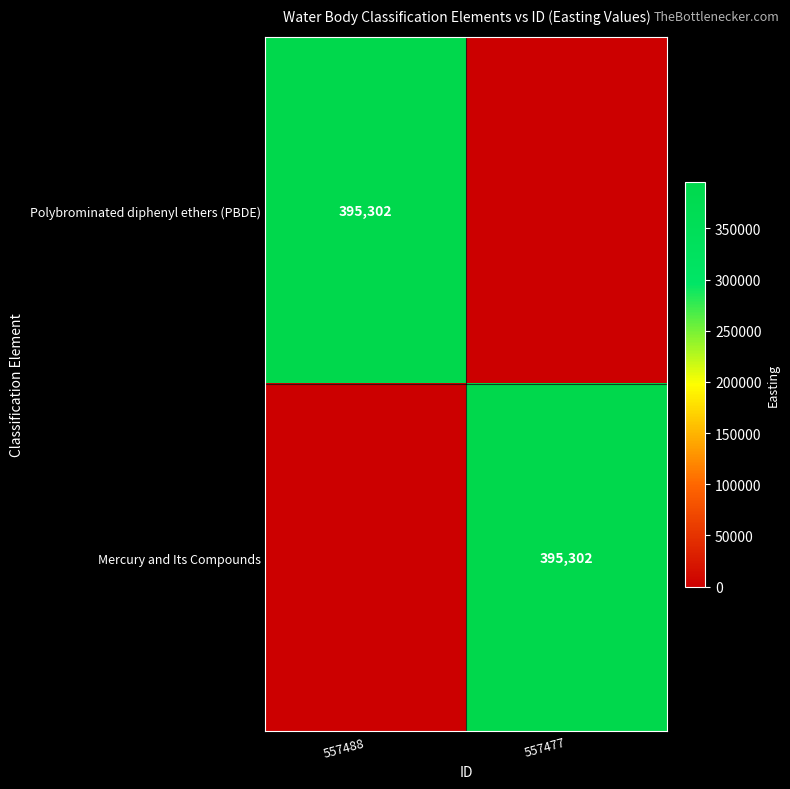

Is it true that Mercury and Its Compounds equals 395302 at 557477?

True